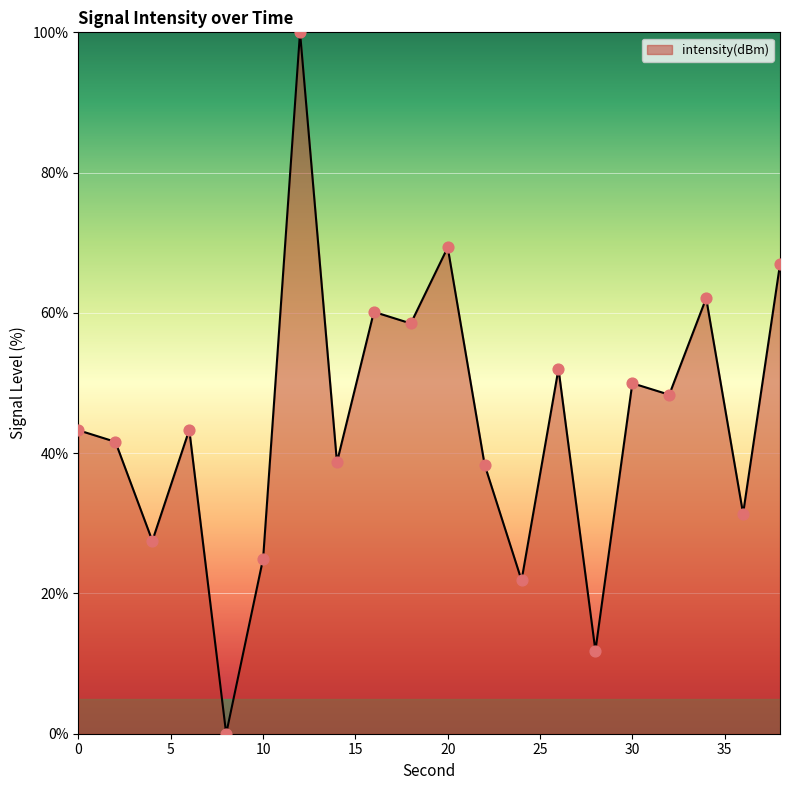

What is the maximum value shown in the chart?

100.0